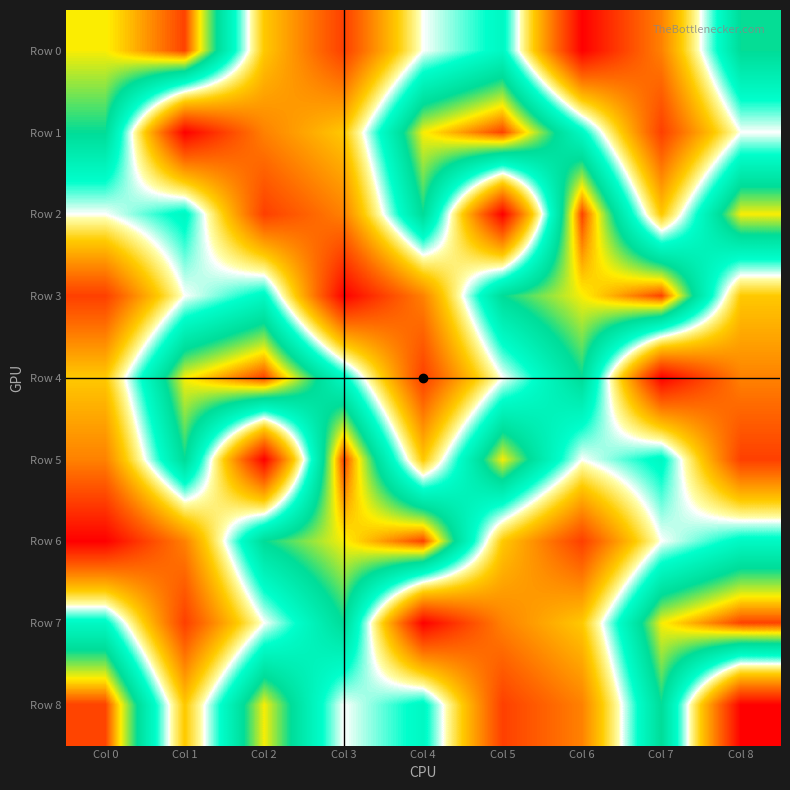

Reading left to right, transcribe all the data shown in this chart.

Row 0: Col 0=8	Col 1=9	Col 2=4	Col 3=2	Col 4=5	Col 5=6	Col 6=1	Col 7=3	Col 8=7
Row 1: Col 0=7	Col 1=1	Col 2=3	Col 3=4	Col 4=8	Col 5=9	Col 6=6	Col 7=2	Col 8=5
Row 2: Col 0=5	Col 1=6	Col 2=2	Col 3=3	Col 4=7	Col 5=1	Col 6=9	Col 7=4	Col 8=8
Row 3: Col 0=2	Col 1=5	Col 2=6	Col 3=1	Col 4=3	Col 5=7	Col 6=8	Col 7=9	Col 8=4
Row 4: Col 0=4	Col 1=8	Col 2=9	Col 3=6	Col 4=2	Col 5=5	Col 6=7	Col 7=1	Col 8=3
Row 5: Col 0=3	Col 1=7	Col 2=1	Col 3=9	Col 4=4	Col 5=8	Col 6=5	Col 7=6	Col 8=2
Row 6: Col 0=1	Col 1=3	Col 2=7	Col 3=8	Col 4=9	Col 5=4	Col 6=2	Col 7=5	Col 8=6
Row 7: Col 0=6	Col 1=2	Col 2=5	Col 3=7	Col 4=1	Col 5=3	Col 6=4	Col 7=8	Col 8=9
Row 8: Col 0=9	Col 1=4	Col 2=8	Col 3=5	Col 4=6	Col 5=2	Col 6=3	Col 7=7	Col 8=1